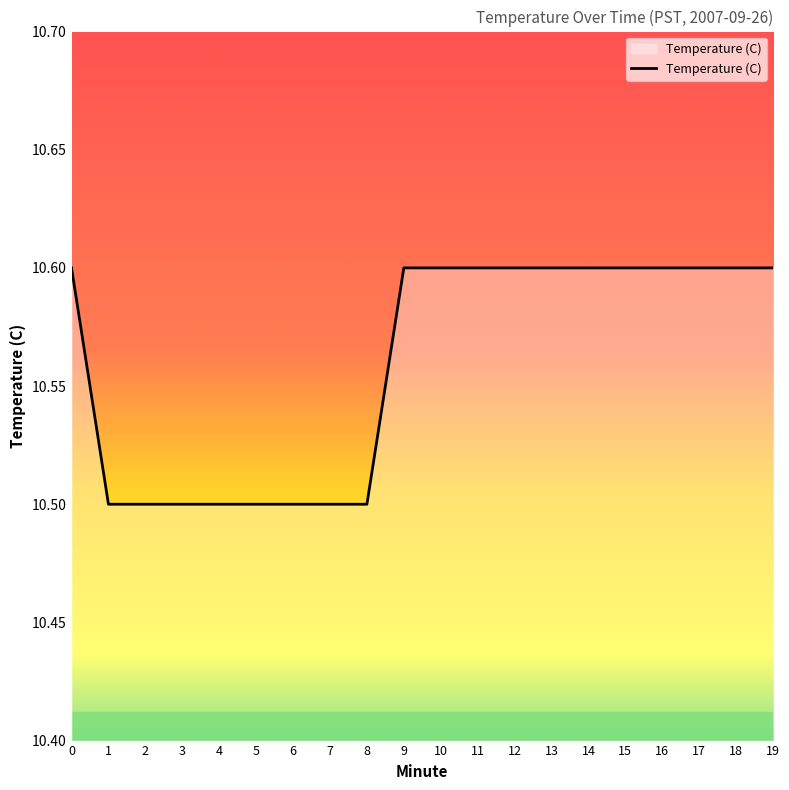

What is the greatest value displayed?

10.6